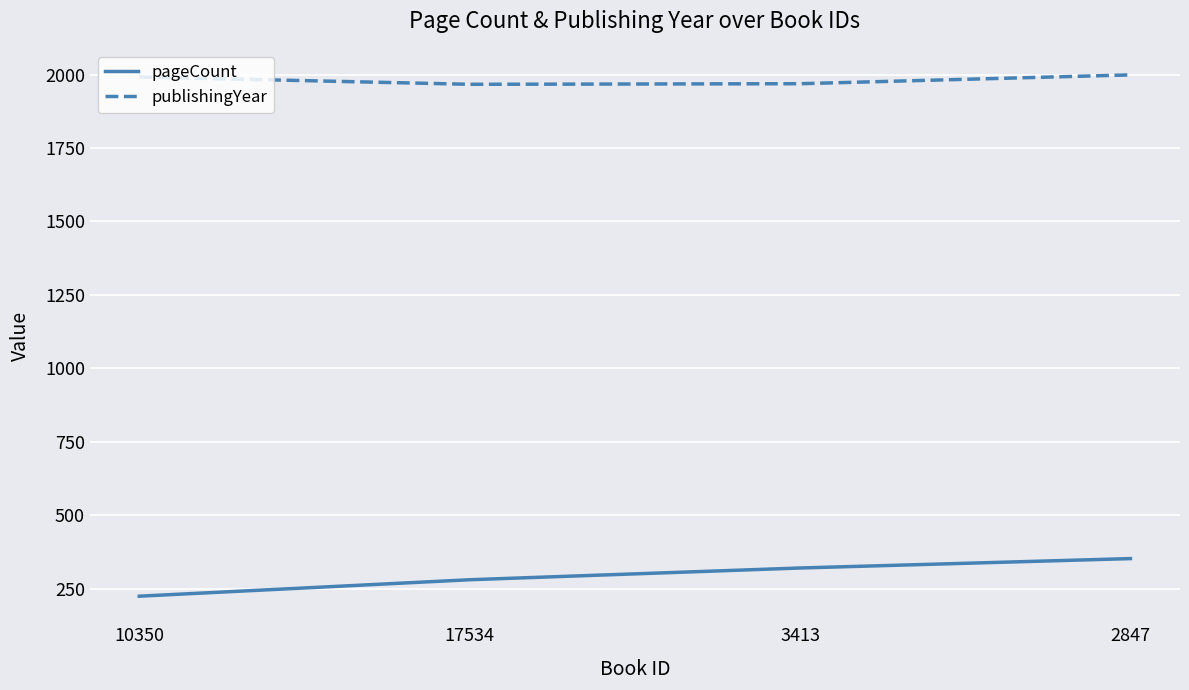

Which category has the lowest value in the pageCount series?

10350